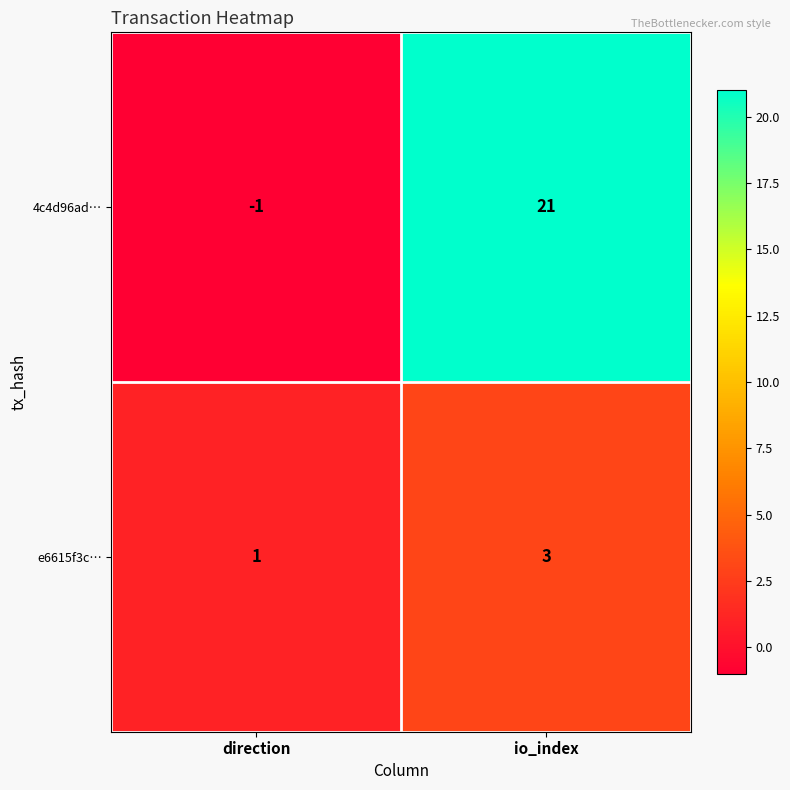

Which series has the widest spread of values?

4c4d96ad…